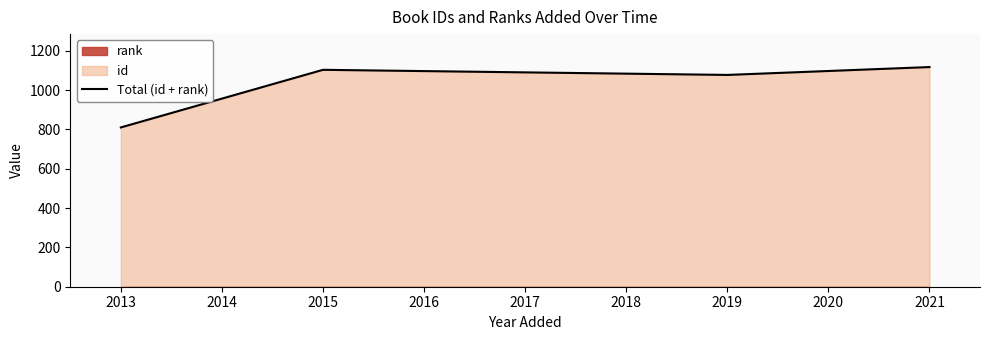

Reading left to right, transcribe all the data shown in this chart.

810	1103	1077	1117